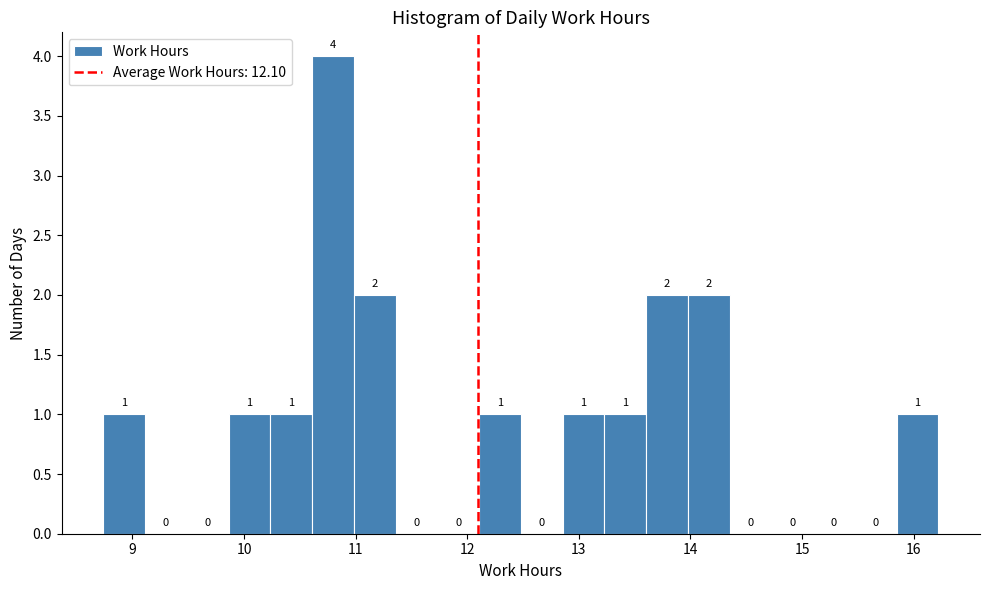

Read against the x-axis, roughly where is the centre of the tallest bar?

10.8